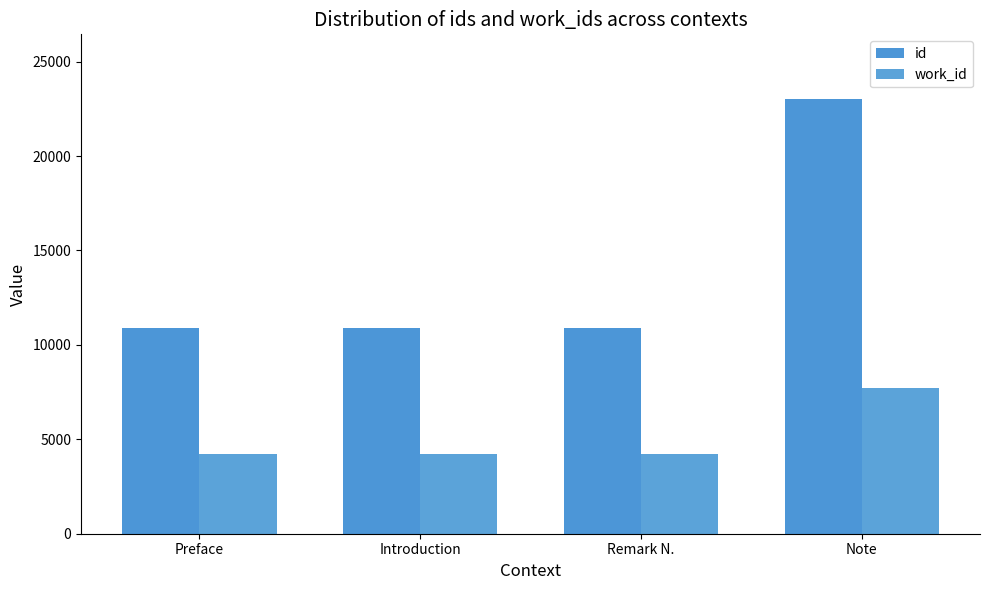

True or false: id has a value of 6981 at Preface.

False